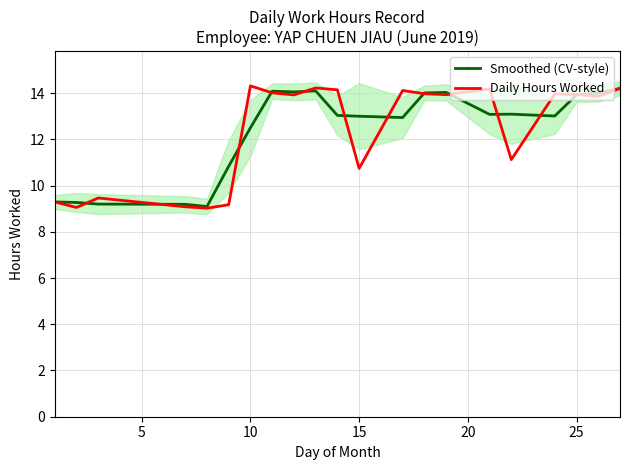

What is the approximate value of Smoothed (CV-style) at 10?

12.5